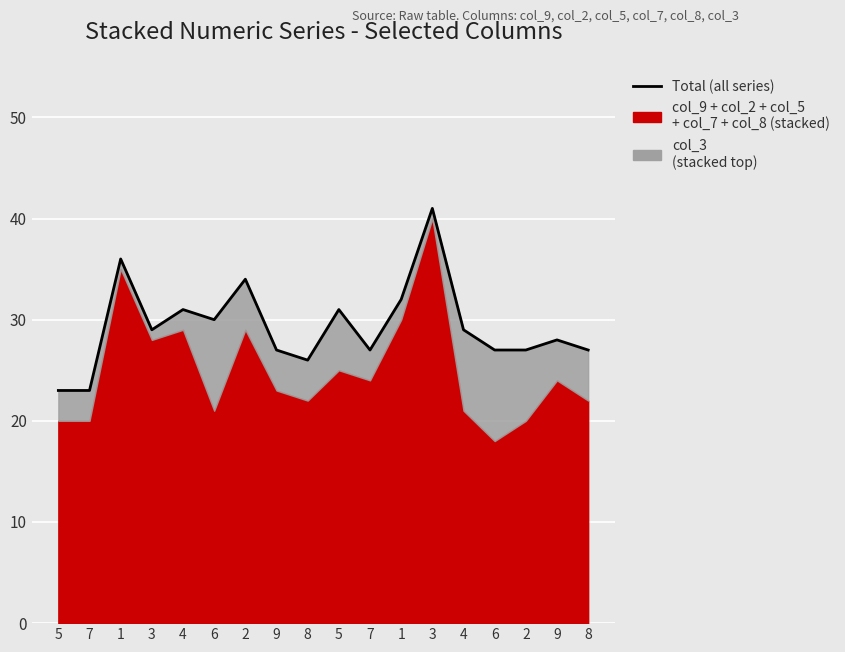

Count the number of values greater than 29.

7